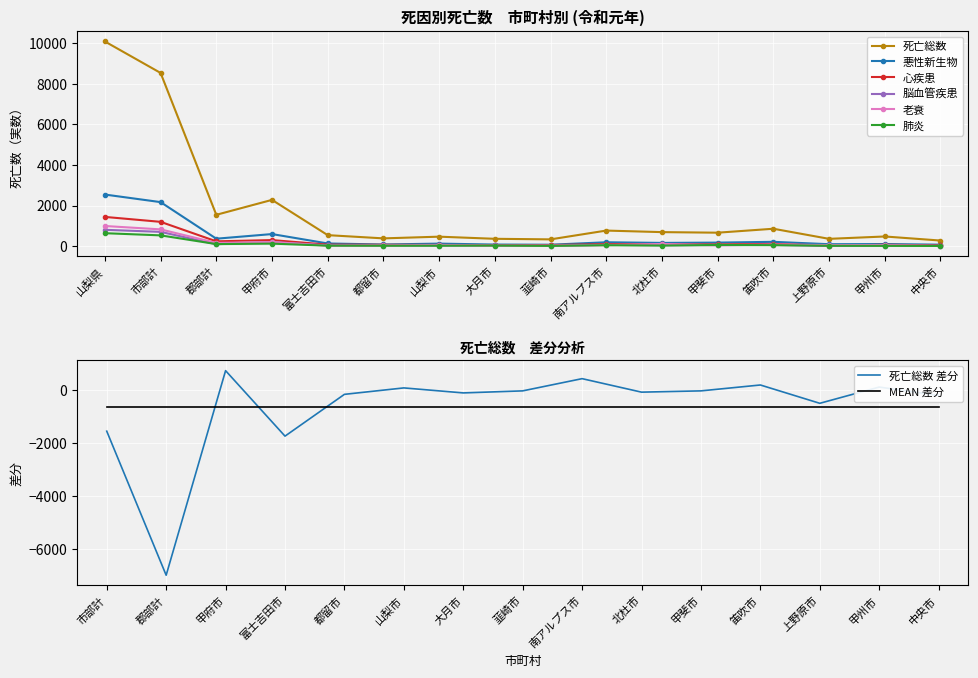

True or false: 脳血管疾患 has a value of 1054 at 市部計.

False